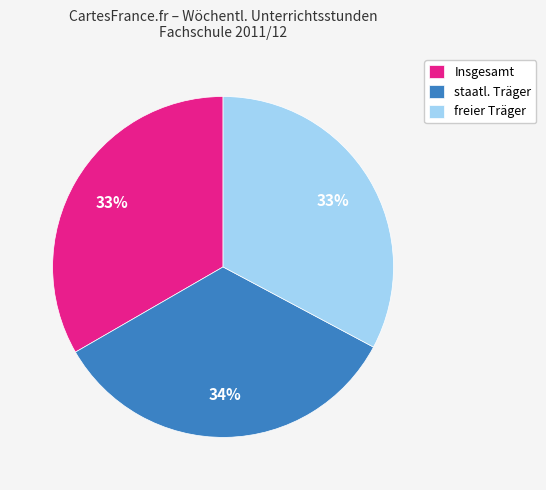

The staatl. Träger slice represents 25% of the pie. True or false?

False